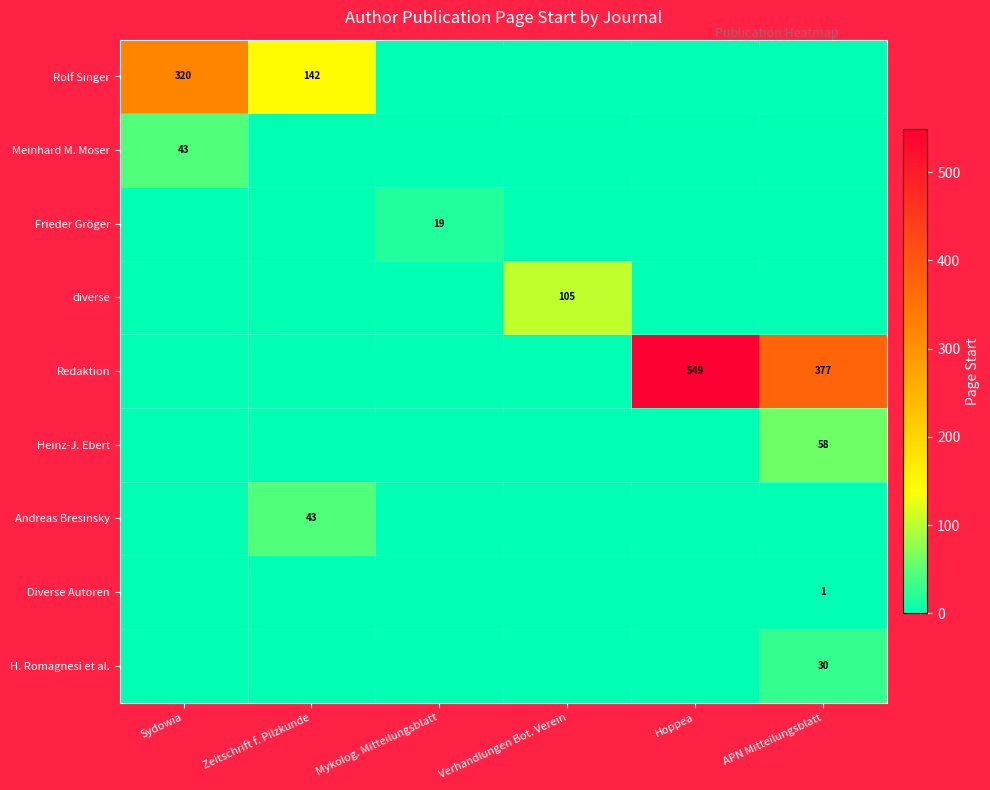

What is the spread (max minus min) of values at Hoppea?

549